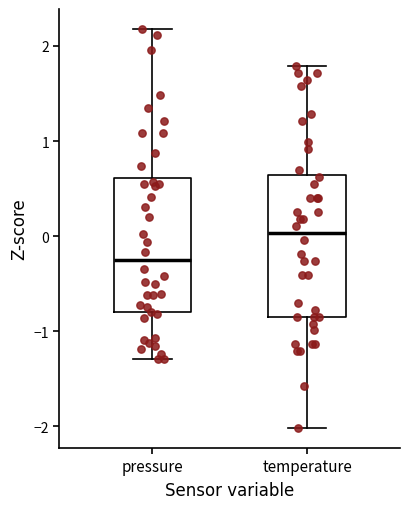

Reading left to right, read every box against the y-axis: the position of its median line, the range the box covers, and the ends of its whiskers. The values are not printed on the chart, so give them approximately, as read against the axis.

pressure: median -0.3, box -0.8 to 0.6, whiskers -1.3 to 2.2
temperature: median 0.0, box -0.8 to 0.6, whiskers -2.0 to 1.8